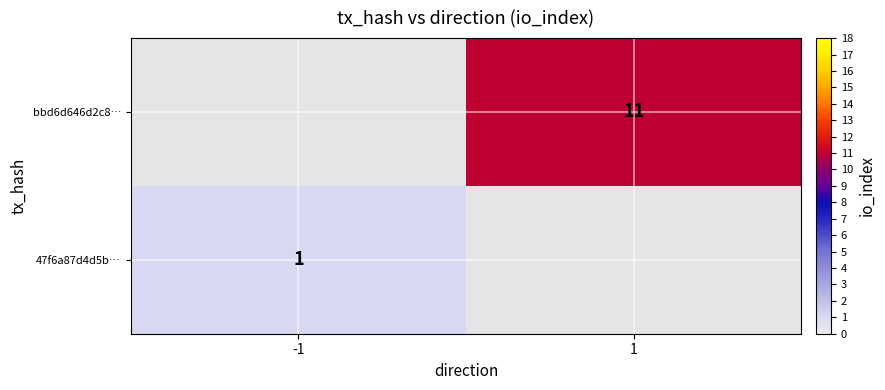

The bbd6d646d2c8… series shows 11 at 1. True or false?

True